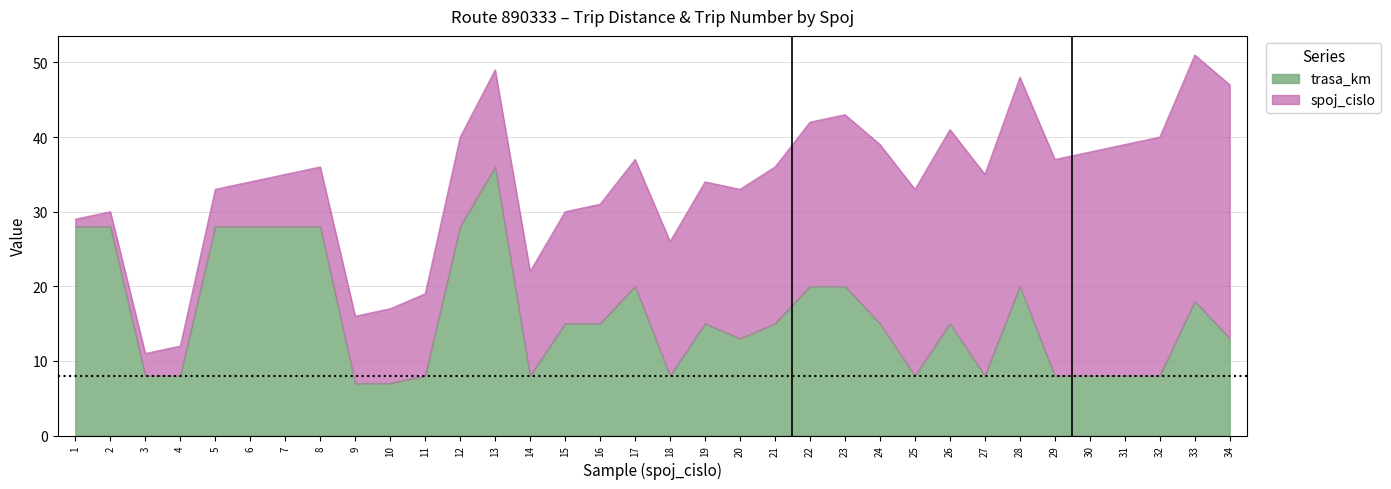

What is the value of the 30th point from the left?

8